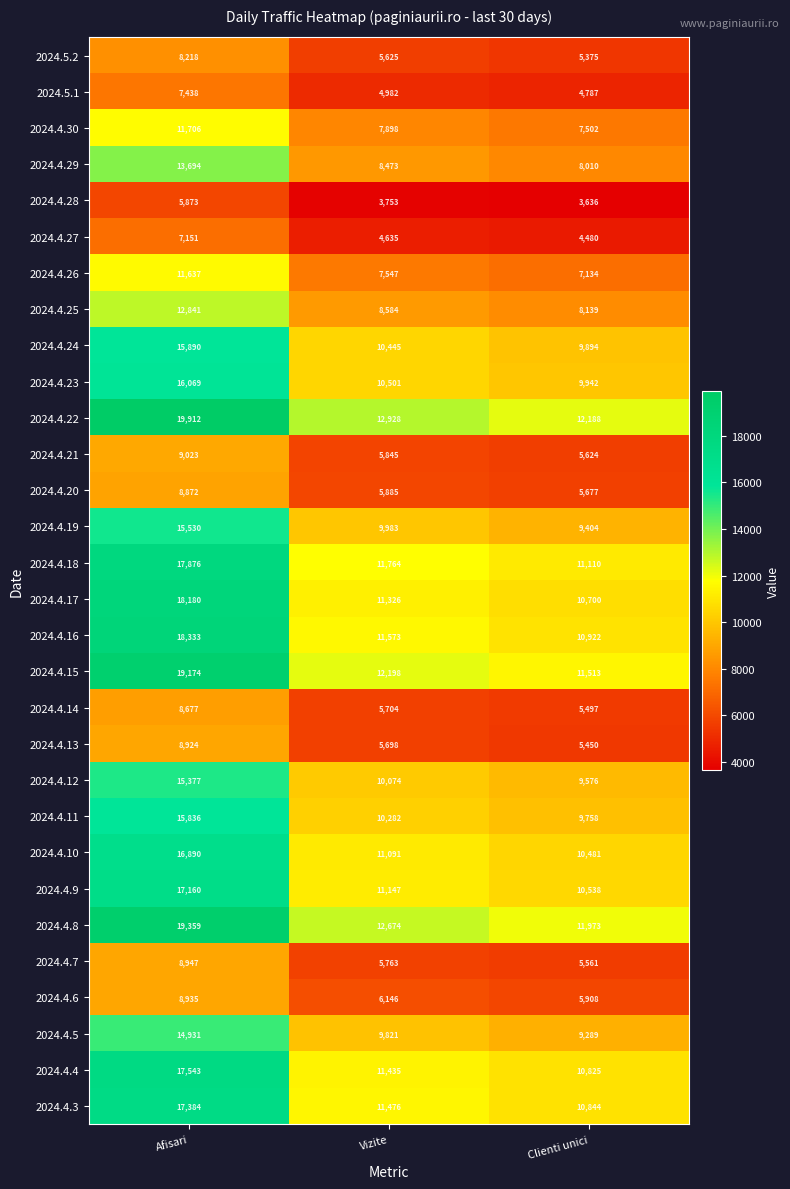

At Afisari, list the series in order from largest to smallest.

2024.4.22, 2024.4.8, 2024.4.15, 2024.4.16, 2024.4.17, 2024.4.18, 2024.4.4, 2024.4.3, 2024.4.9, 2024.4.10, 2024.4.23, 2024.4.24, 2024.4.11, 2024.4.19, 2024.4.12, 2024.4.5, 2024.4.29, 2024.4.25, 2024.4.30, 2024.4.26, 2024.4.21, 2024.4.7, 2024.4.6, 2024.4.13, 2024.4.20, 2024.4.14, 2024.5.2, 2024.5.1, 2024.4.27, 2024.4.28